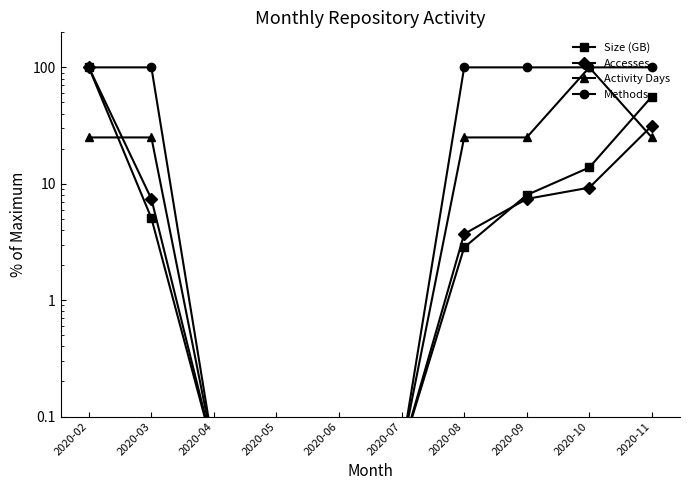

Does the chart have visible grid lines?

No